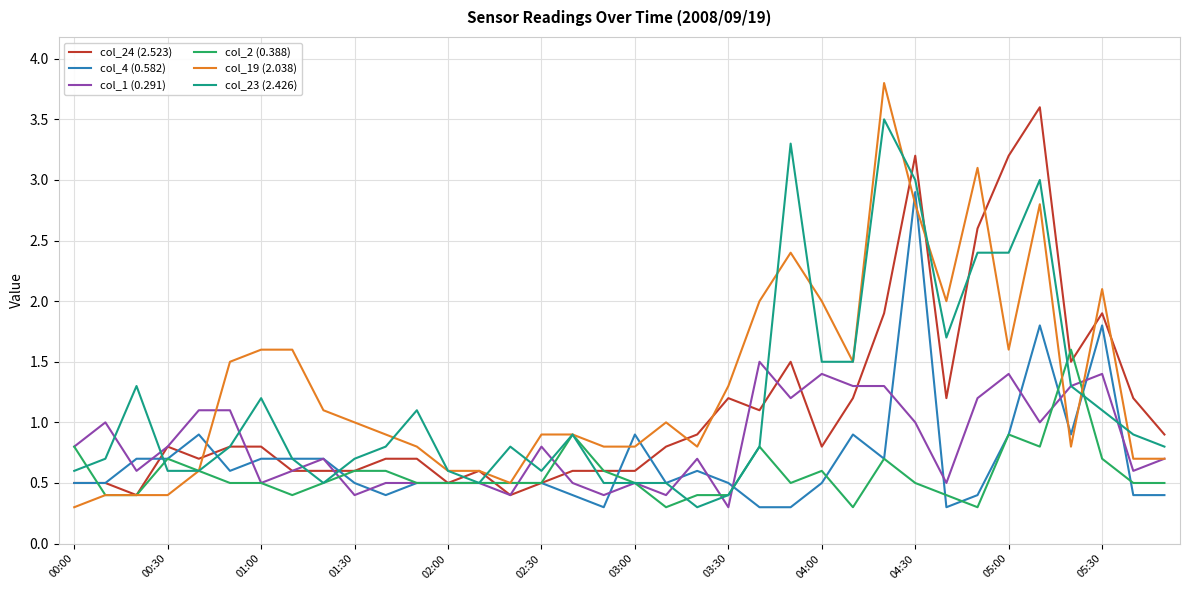

Is this an area chart (filled region under the line)?

No